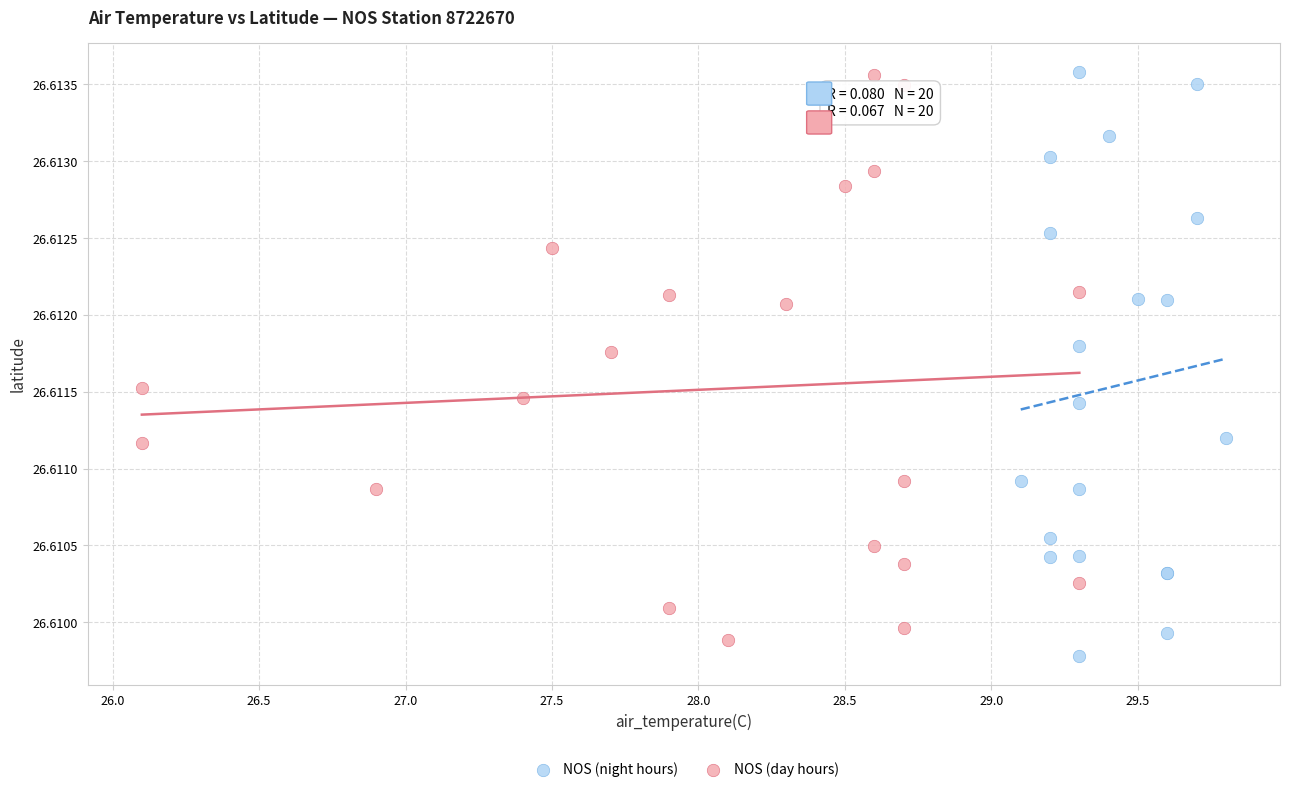

What are all the series names shown in the legend?

NOS (night hours), NOS (day hours)